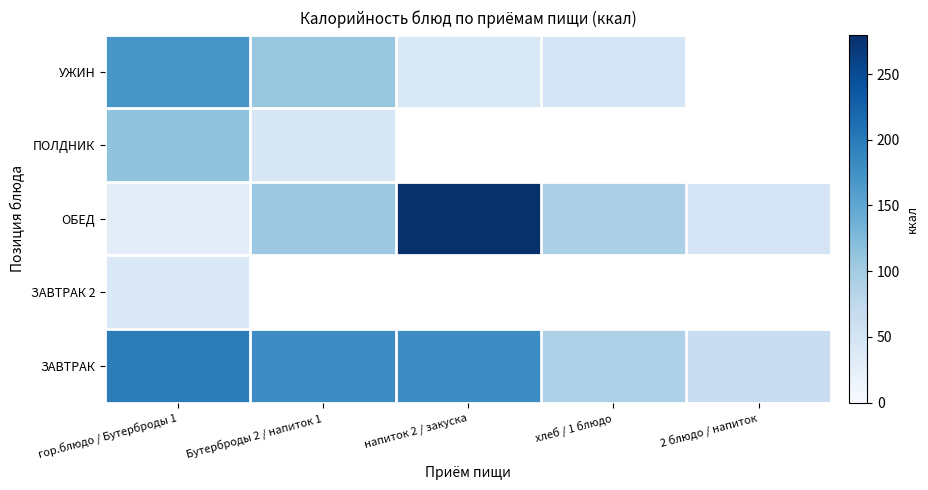

At which label does ОБЕД first exceed 93?

Бутерброды 2 / напиток 1